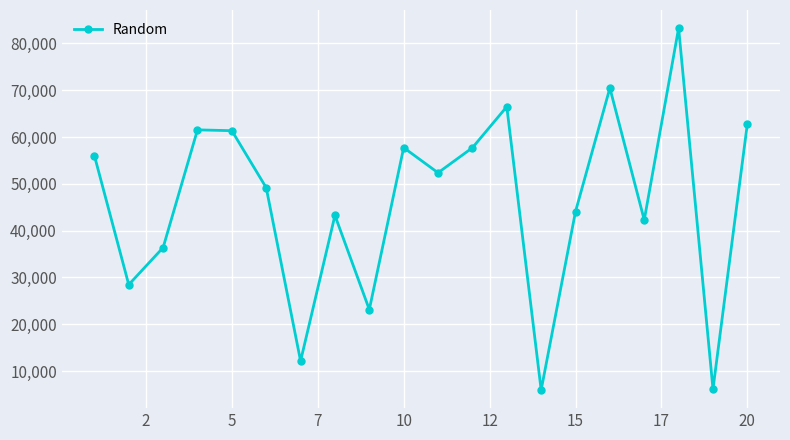

What is the average value?

46049